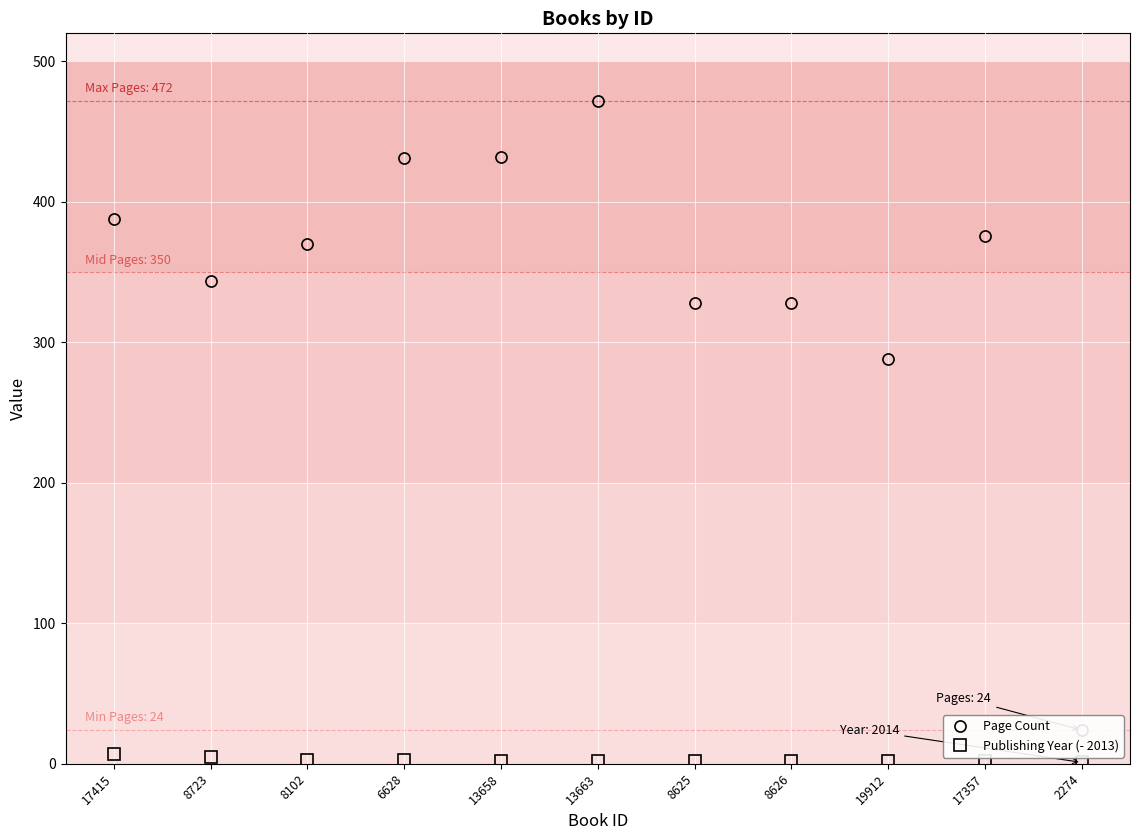

Where is Page Count nearest to the value 248?

19912